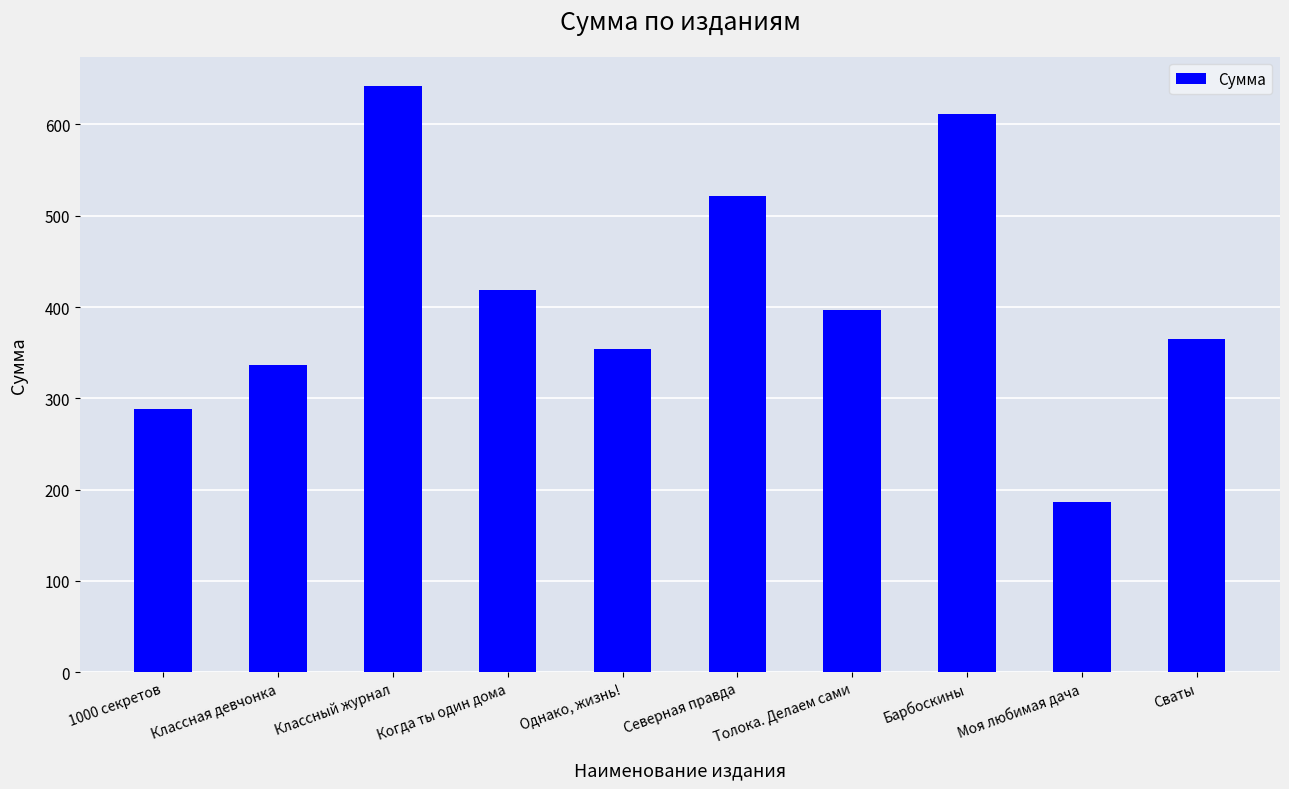

How many data points are less than 396?

5